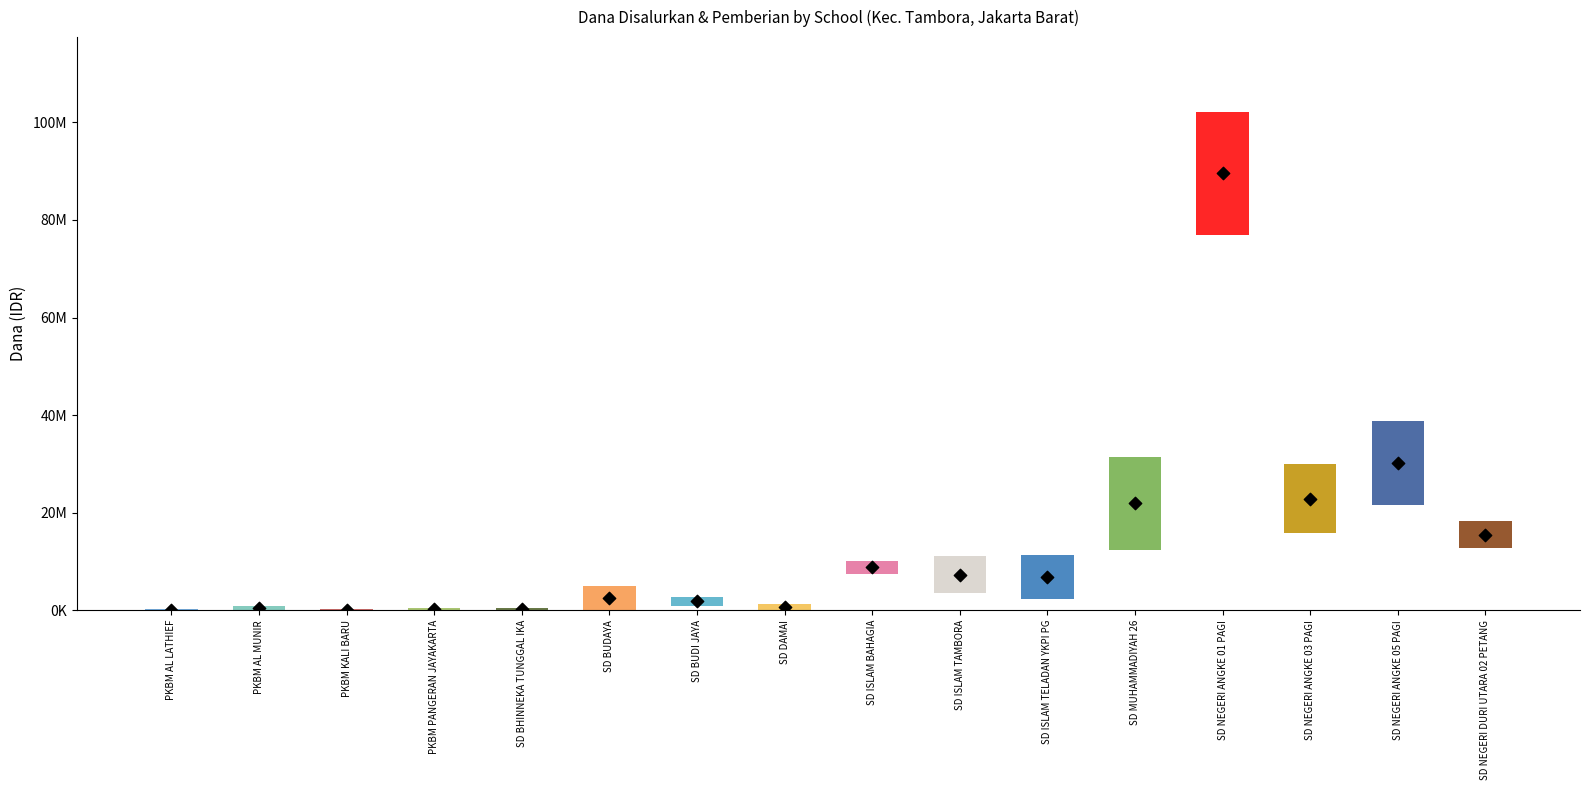

Which series has the largest total across all categories?

dana_disalurkan